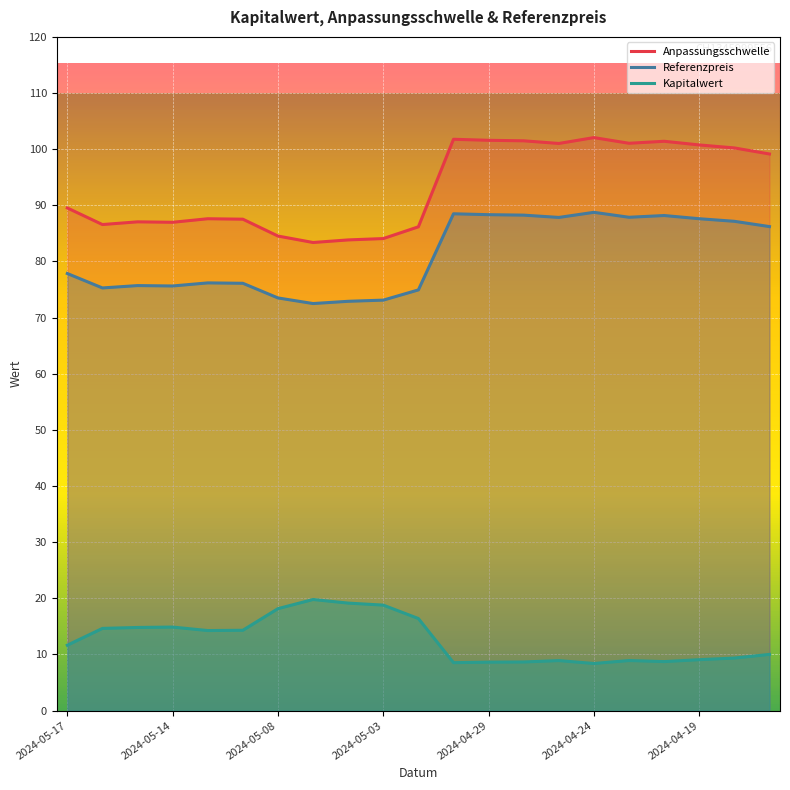

What is the total value across all series at 2024-04-24?

199.2